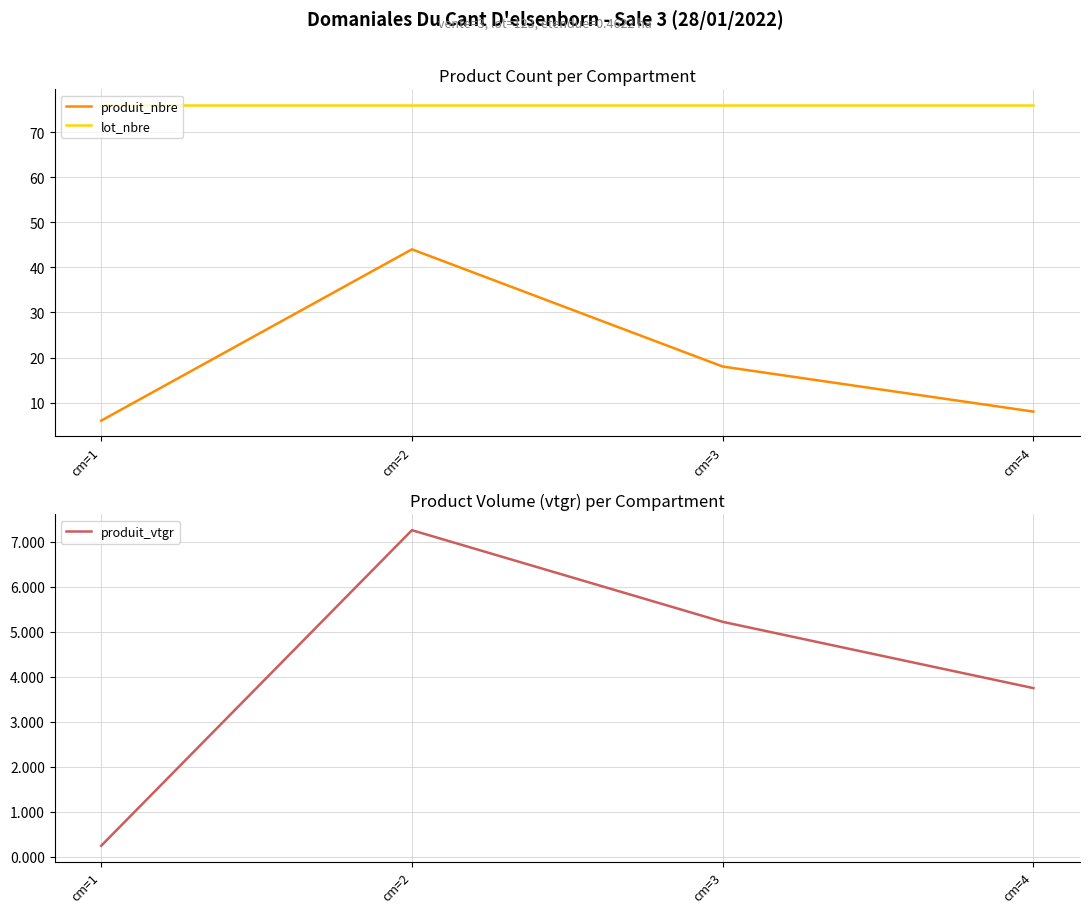

Rank the series by their average value, from lowest to highest.

produit_vtgr, produit_nbre, lot_nbre